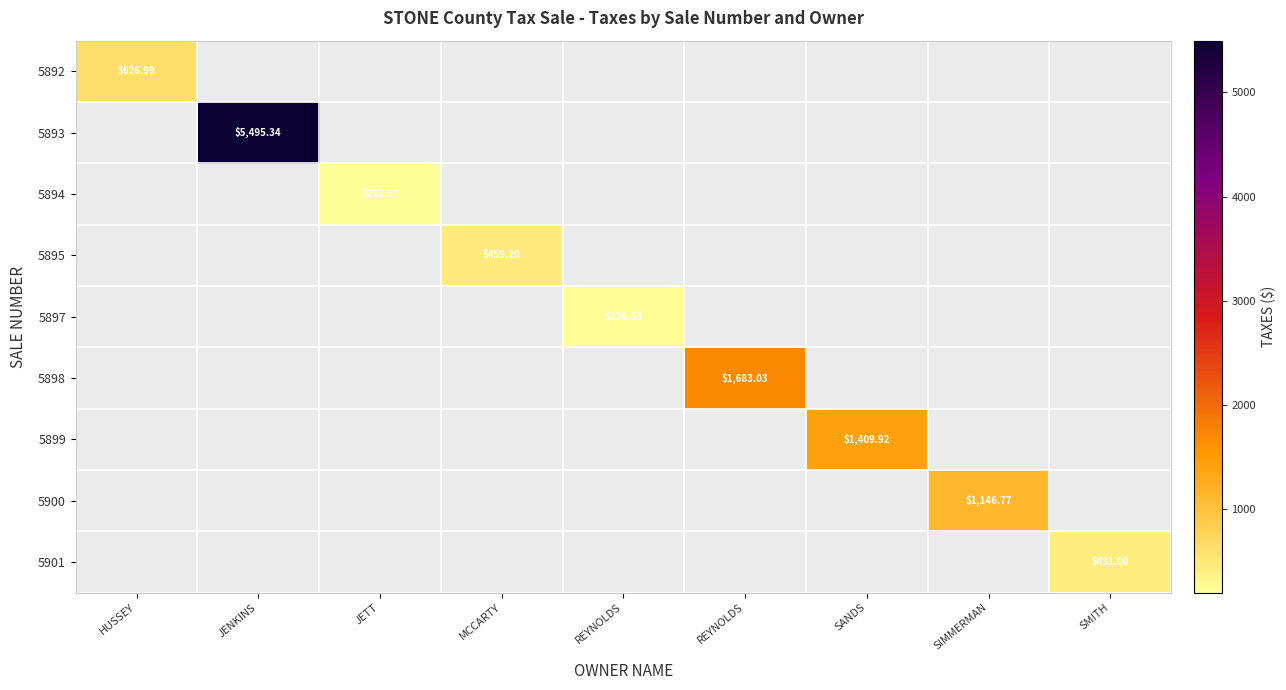

Where does the 5897 series first go above 238?

REYNOLDS